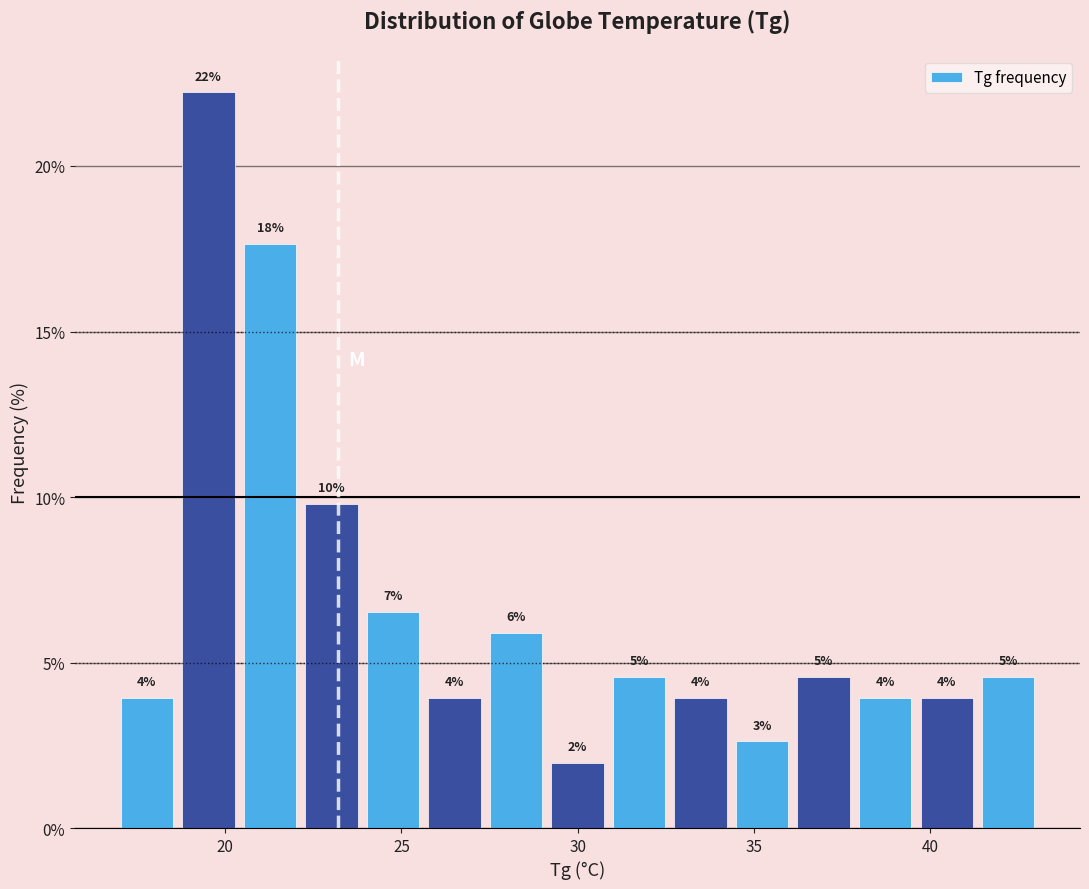

Around what value on the x-axis is the tallest bar? Give the approximate position of its centre, as read against the axis.

19.5